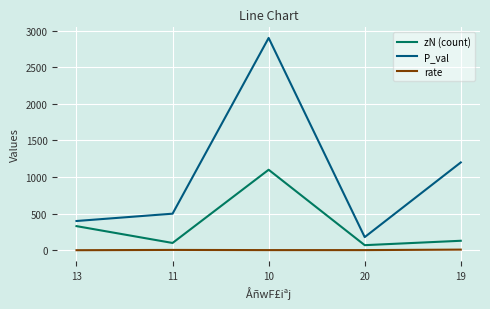

The value of P_val at 19 is 1200.0. True or false?

True